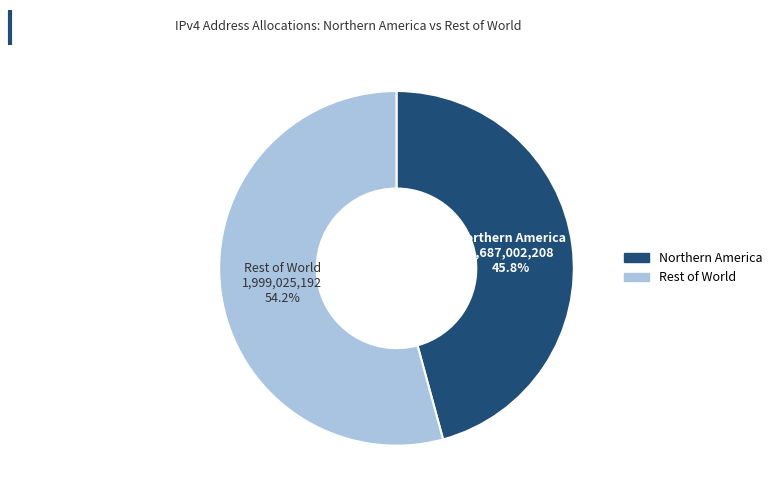

Does any single category account for the majority?

Yes